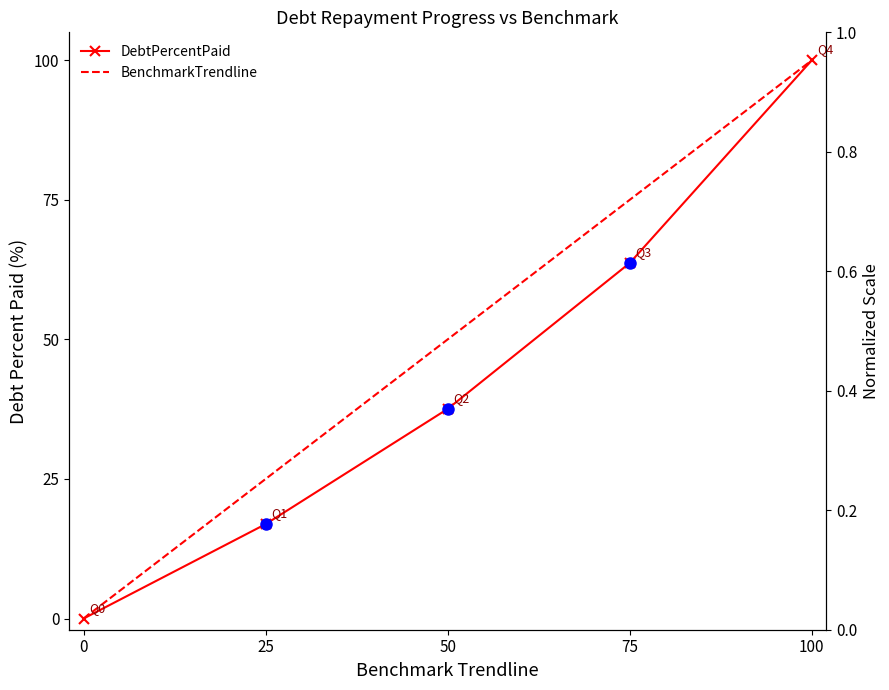

True or false: BenchmarkTrendline and DebtPercentPaid cross at least once.

False